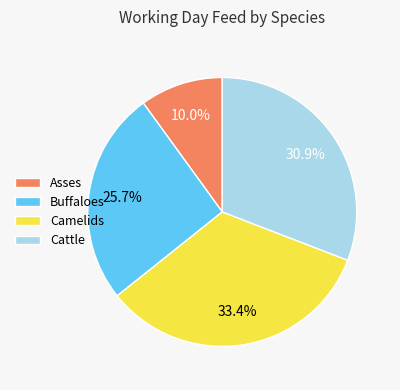

What portion of the pie excludes Camelids?

66.6%